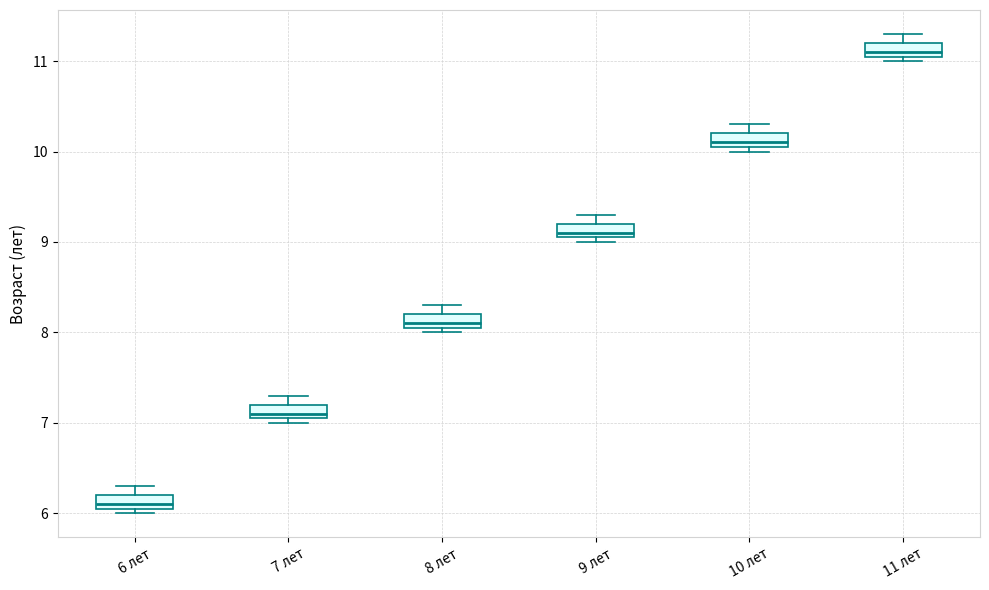

Which box has the highest median line?

11 лет